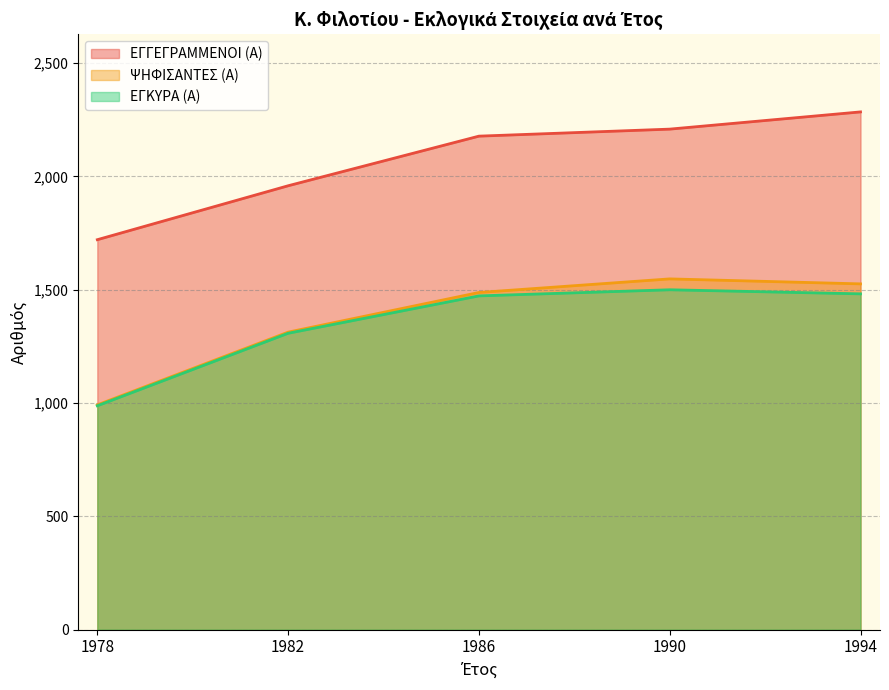

What is the average value of the ΕΓΚΥΡΑ (Α) series?

1350